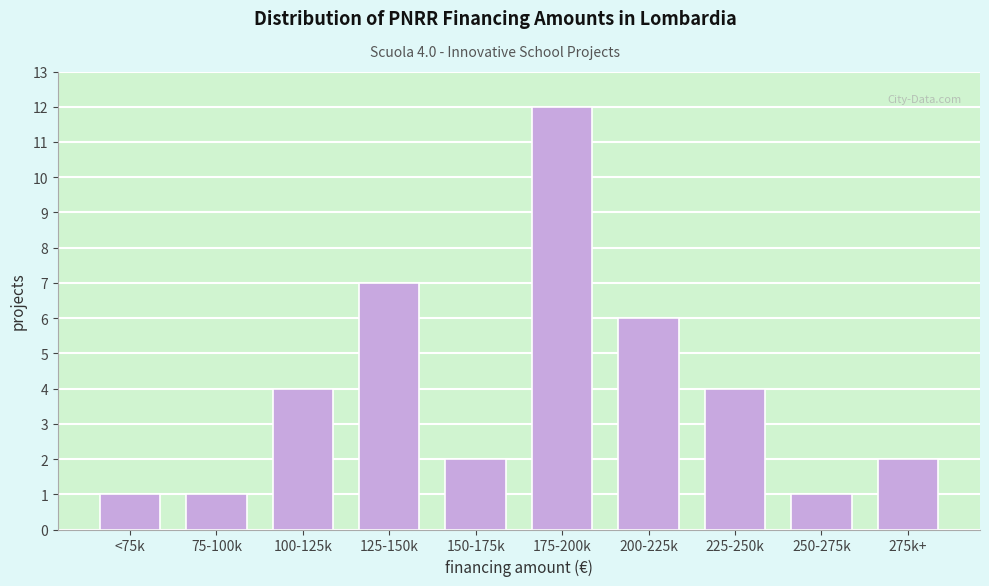

Reading left to right, list all the values displayed in this chart.

1	1	4	7	2	12	6	4	1	2